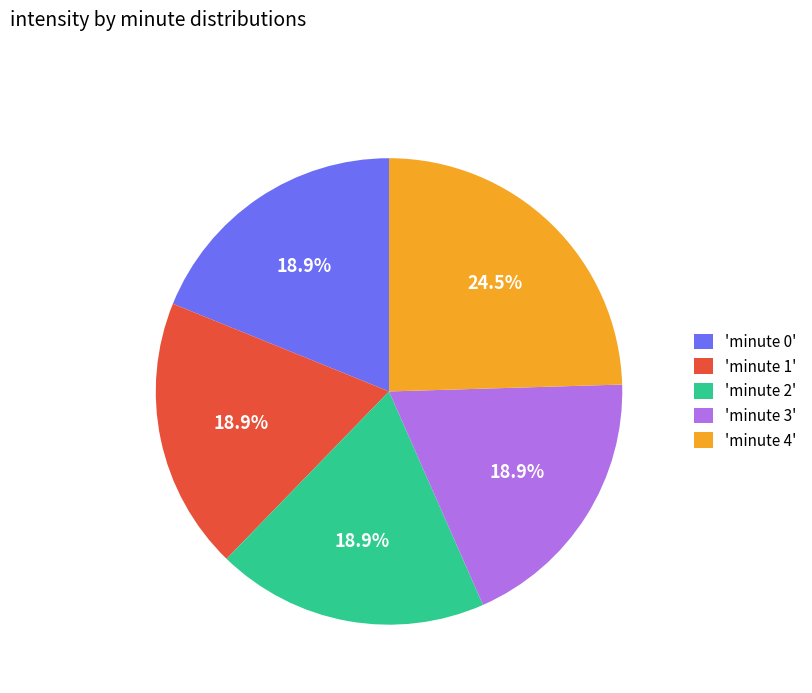

Which slice is the largest?

'minute 4'